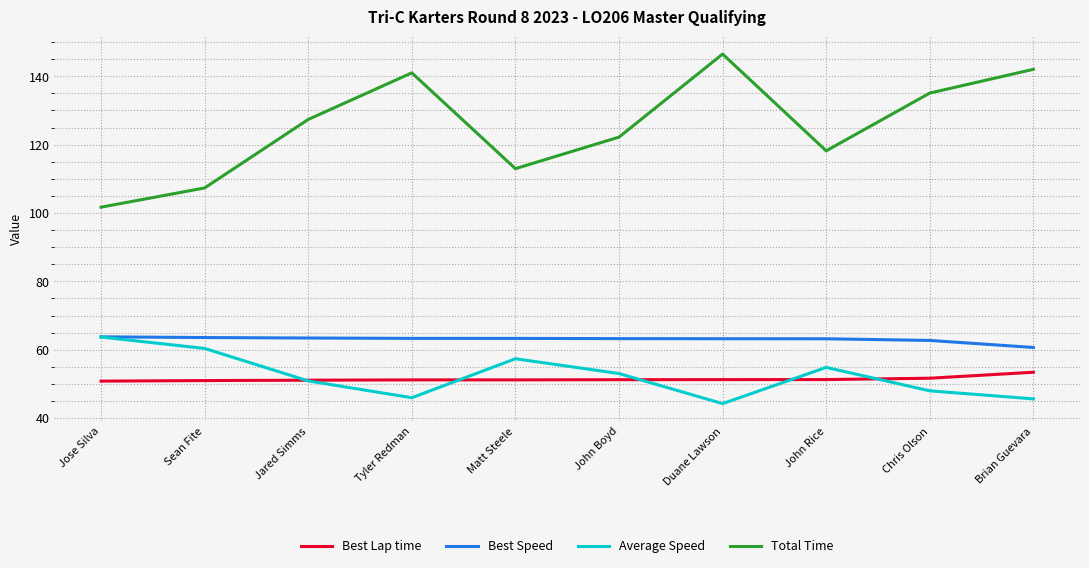

Rank the series at Matt Steele from lowest to highest value.

Best Lap time, Average Speed, Best Speed, Total Time